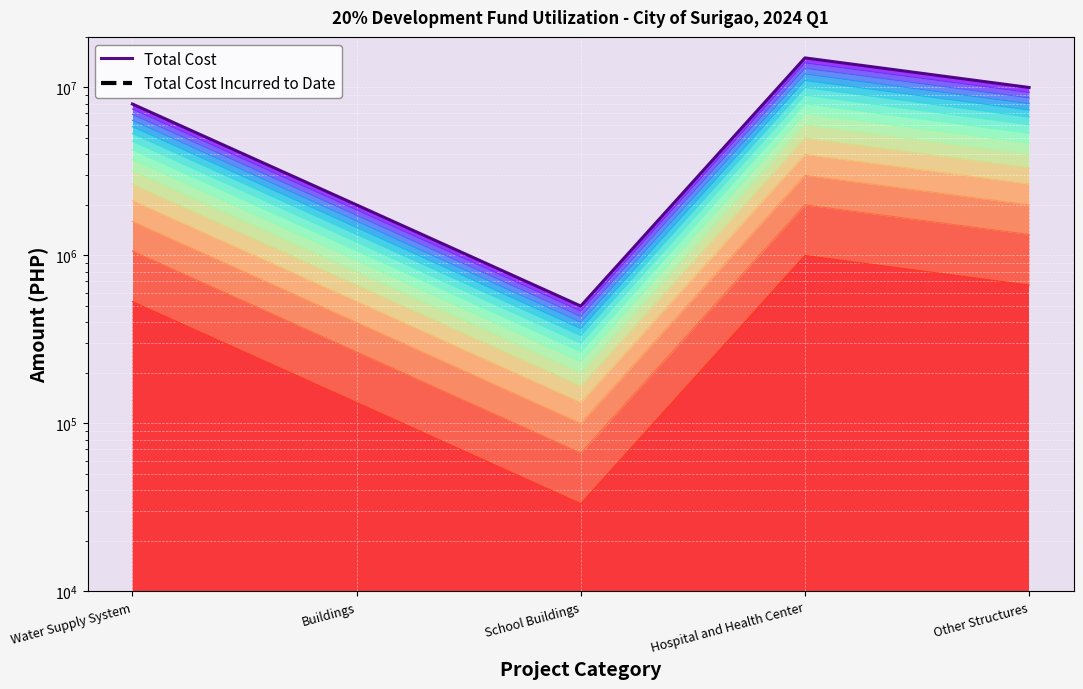

Is the value of Total Cost Incurred to Date at Water Supply System greater than the value of Total Cost at Water Supply System?

No